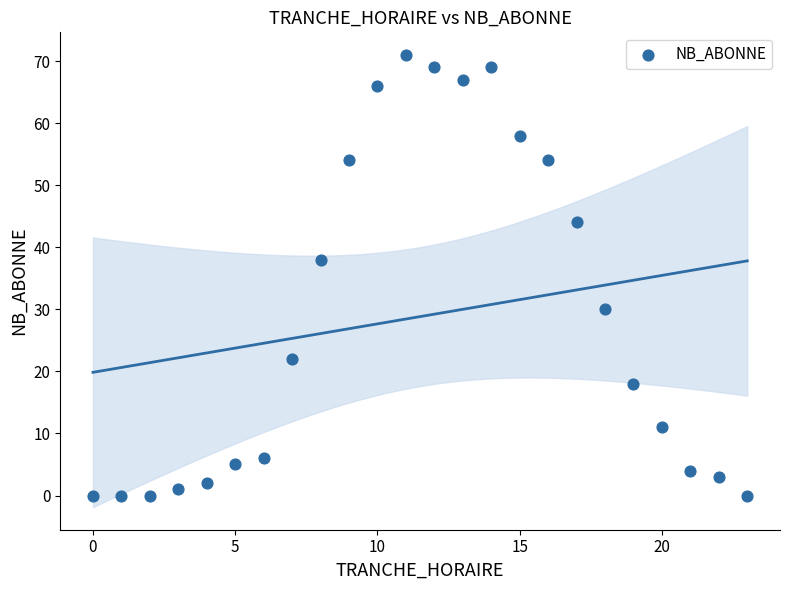

What Y value in the scatter plot is closest to 35?

38